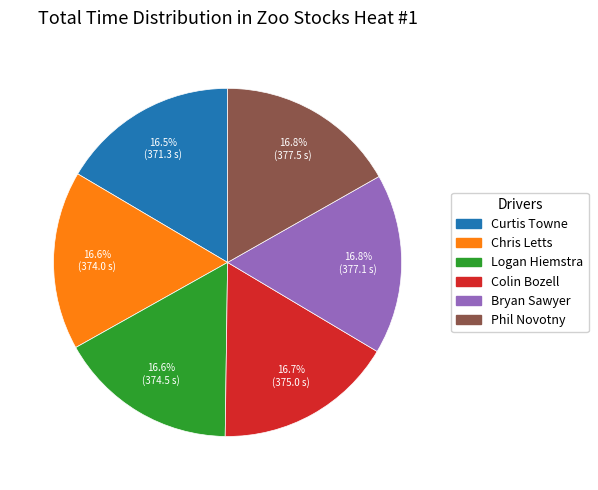

Is Bryan Sawyer the majority of the pie?

No